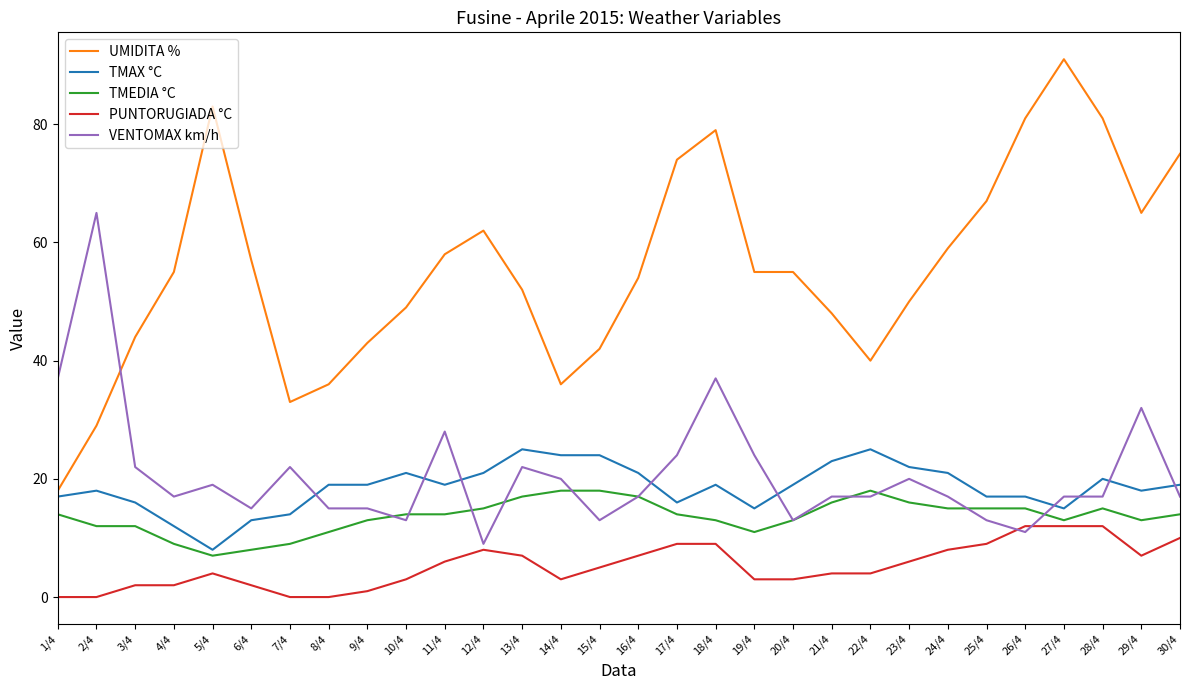

Is the value of TMAX °C at 11/4 greater than the value of TMEDIA °C at 30/4?

Yes